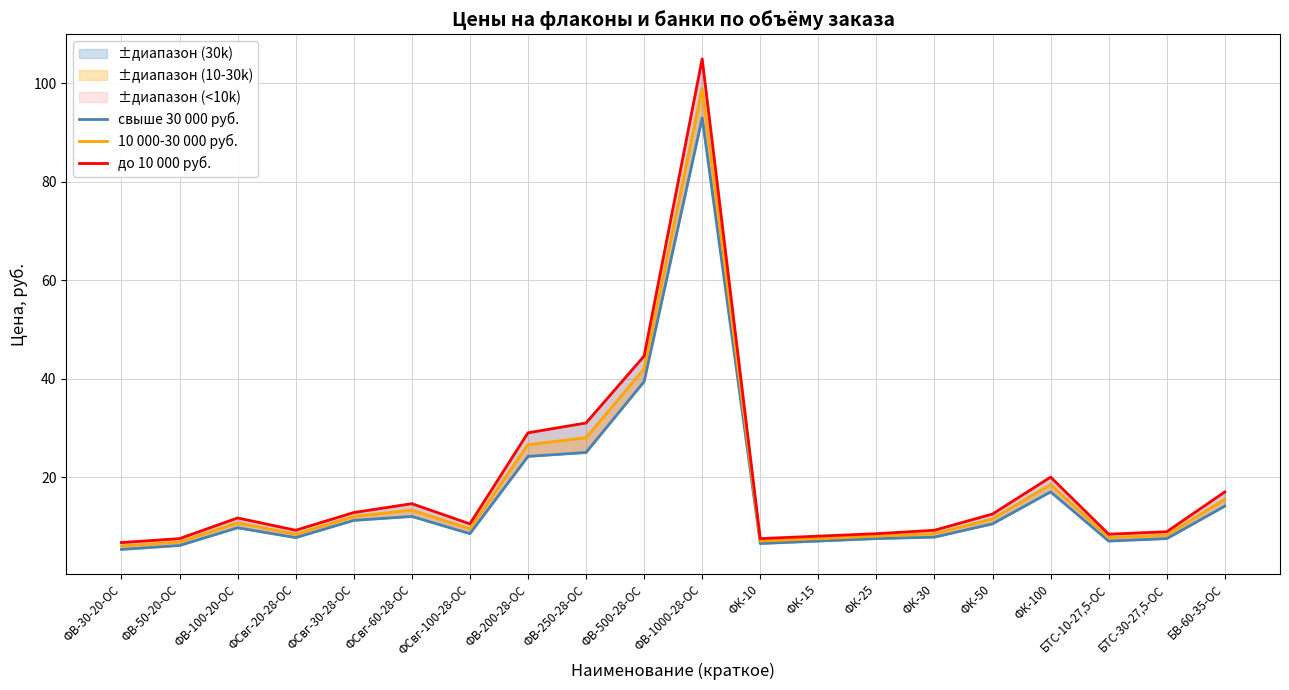

What is the sum of the до 10 000 руб. values at ФВ-50-20-ОС and БТС-30-27,5-ОС?

16.4